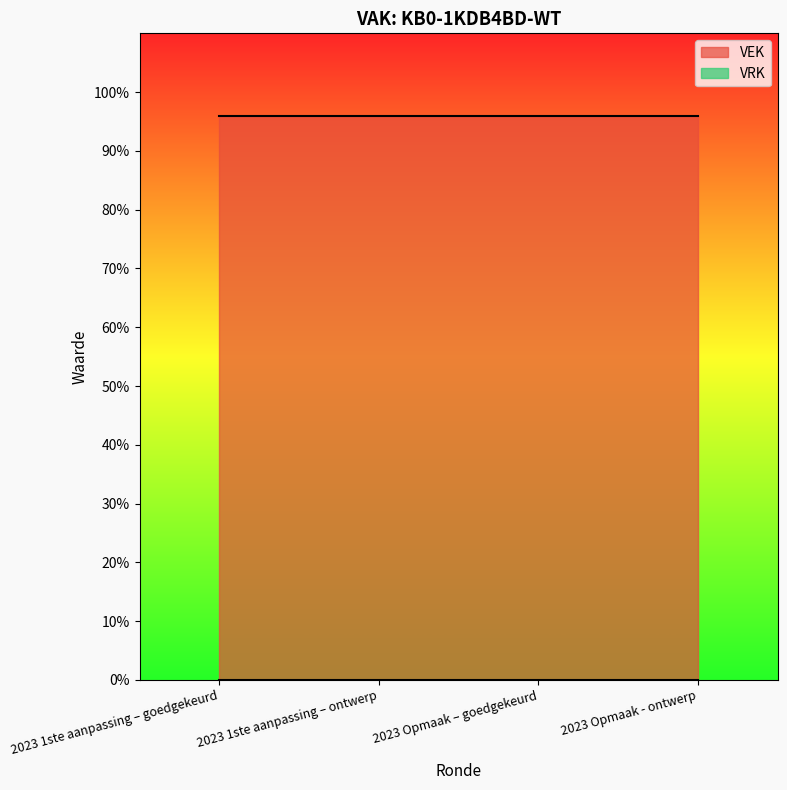

Which series has the largest total across all categories?

VEK